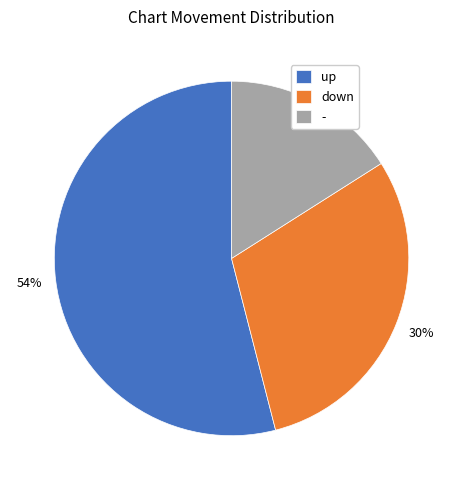

What is the smallest slice in the pie chart?

-